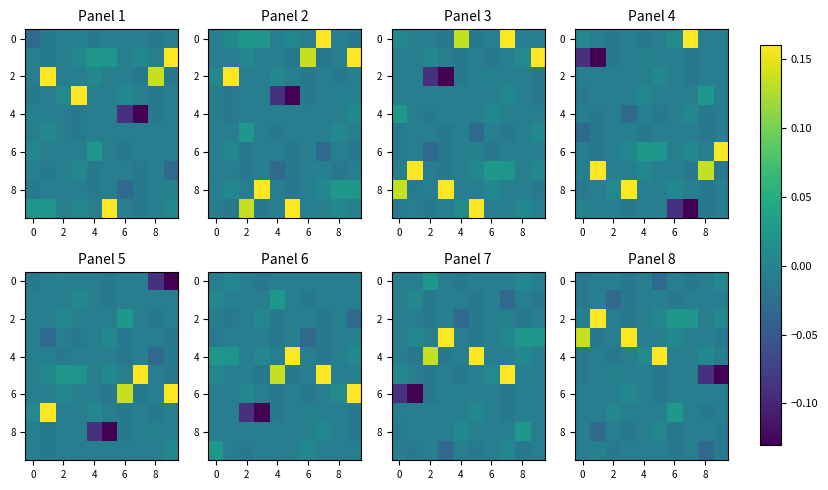

How many 0 values are between 0 and 1?

1